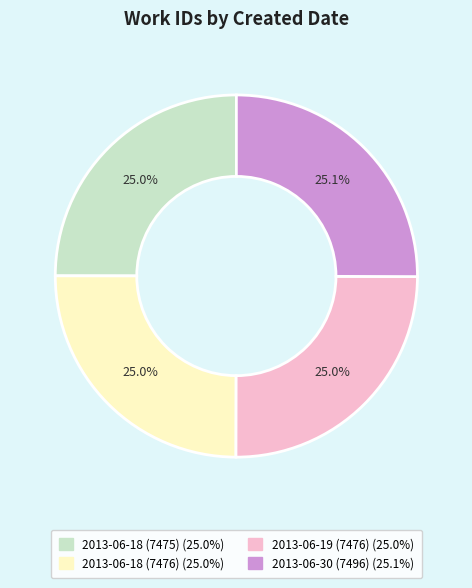

Approximately how many times larger is the value at 2013-06-19 (7476) compared to 2013-06-30 (7496)?

1.0